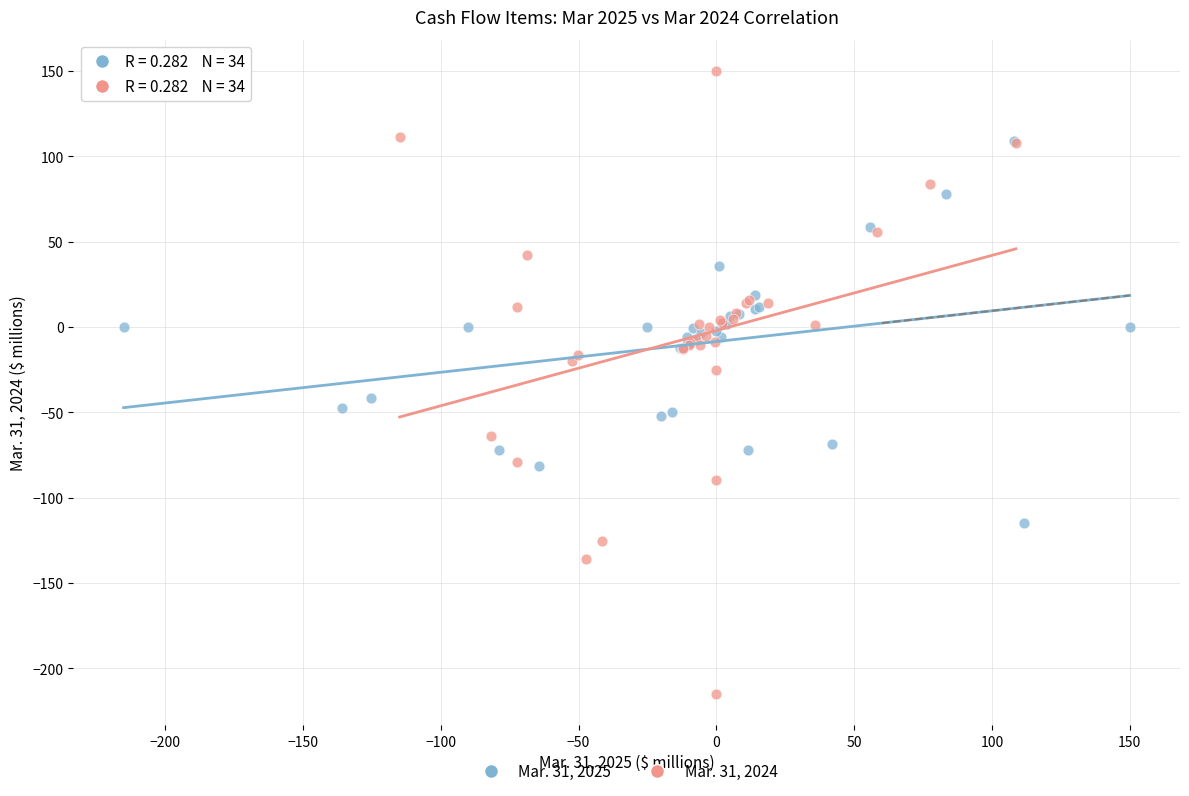

Which series has the widest spread of Y values?

Mar. 31, 2024